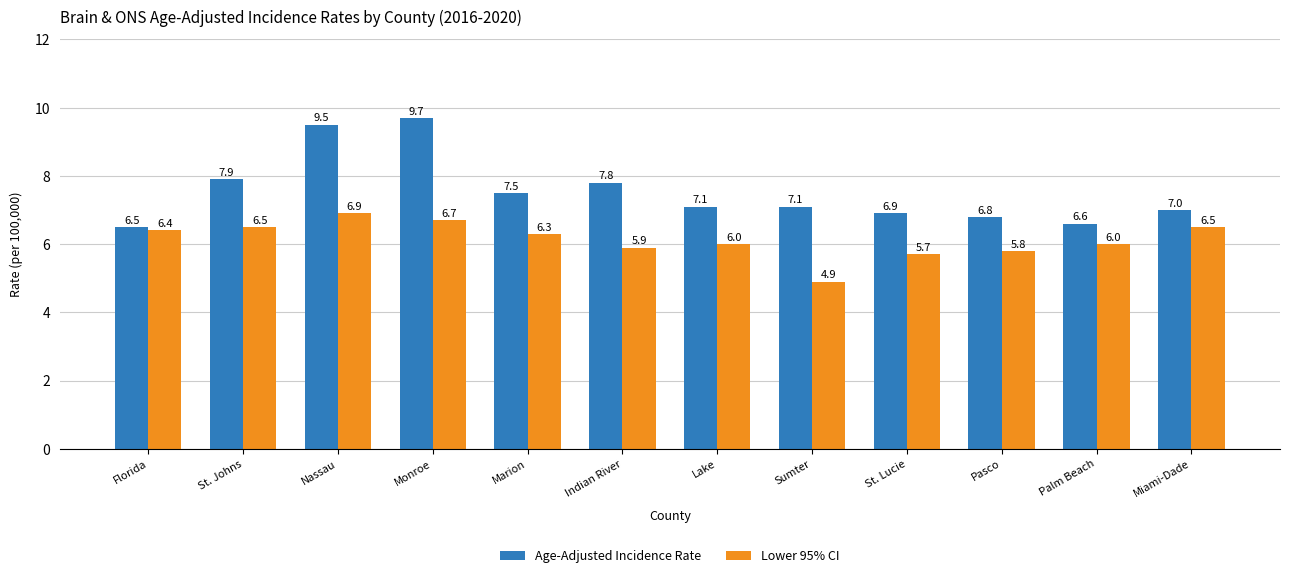

Reading left to right, extract all data points from this chart.

Age-Adjusted Incidence Rate: Florida=6.5	St. Johns=7.9	Nassau=9.5	Monroe=9.7	Marion=7.5	Indian River=7.8	Lake=7.1	Sumter=7.1	St. Lucie=6.9	Pasco=6.8	Palm Beach=6.6	Miami-Dade=7.0
Lower 95% CI: Florida=6.4	St. Johns=6.5	Nassau=6.9	Monroe=6.7	Marion=6.3	Indian River=5.9	Lake=6.0	Sumter=4.9	St. Lucie=5.7	Pasco=5.8	Palm Beach=6.0	Miami-Dade=6.5